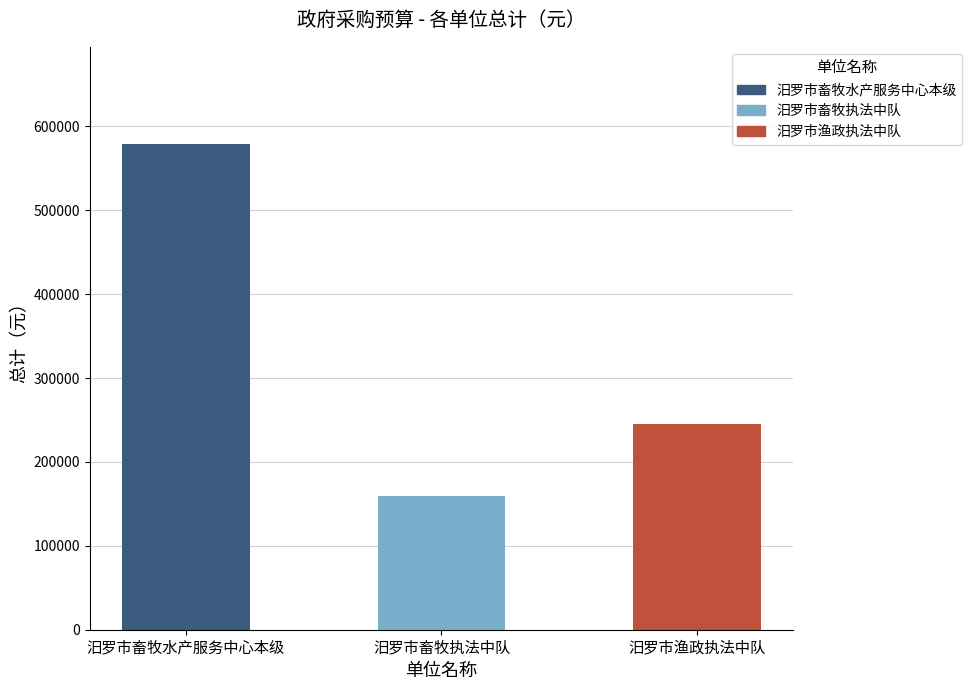

Where is the data nearest to the value 369550?

汨罗市渔政执法中队